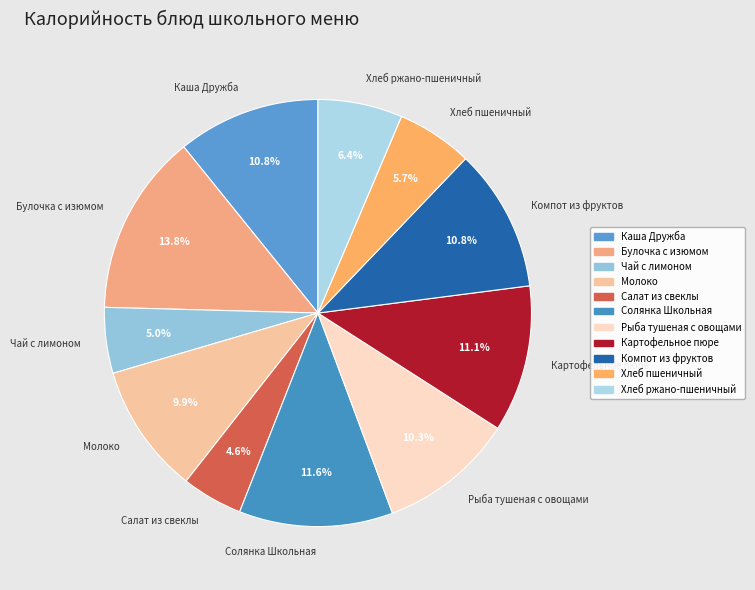

What percentage is the Солянка Школьная slice, to the nearest percent?

12%